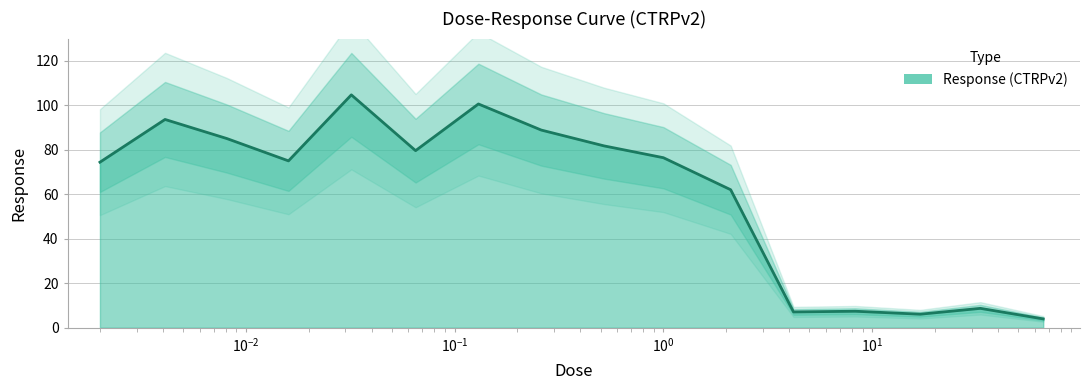

What is the ratio of the value at 8.3 to the value at 17.0?

1.2